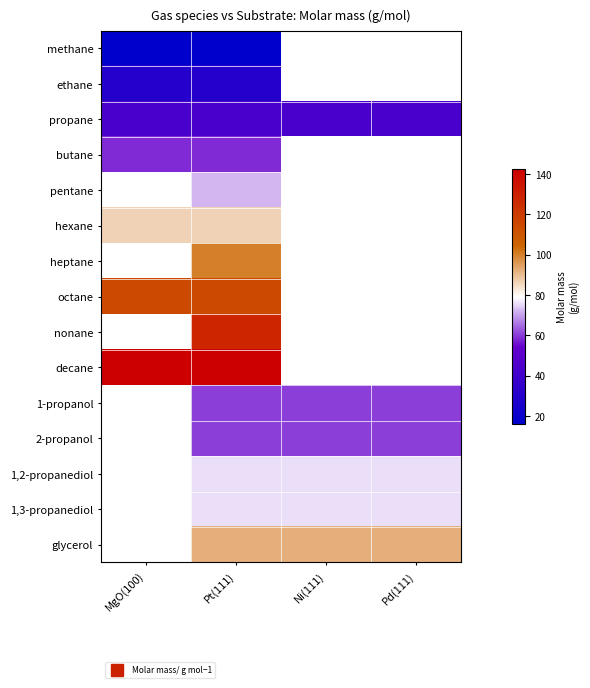

At how many categories does at least one series exceed 26?

4